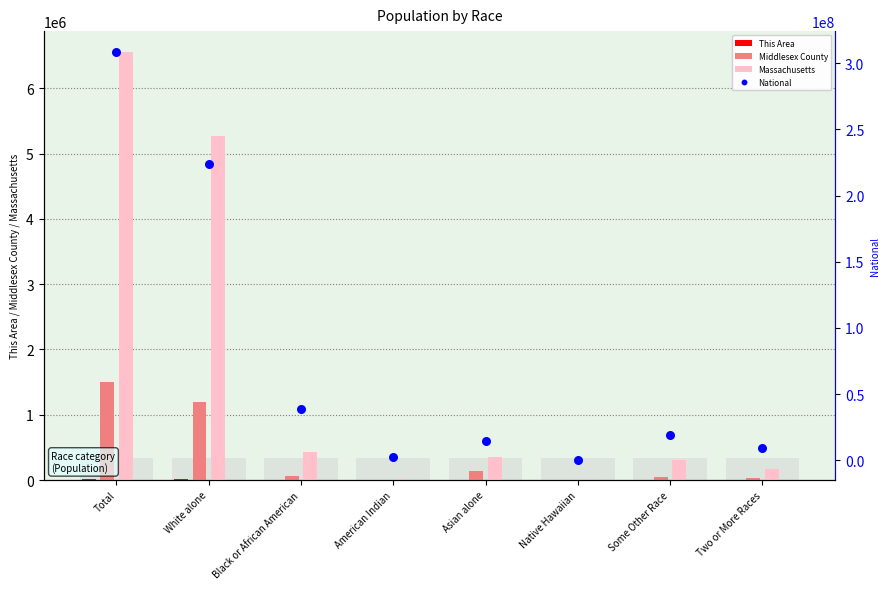

What is the total value across all series at Black or African American?

39433856